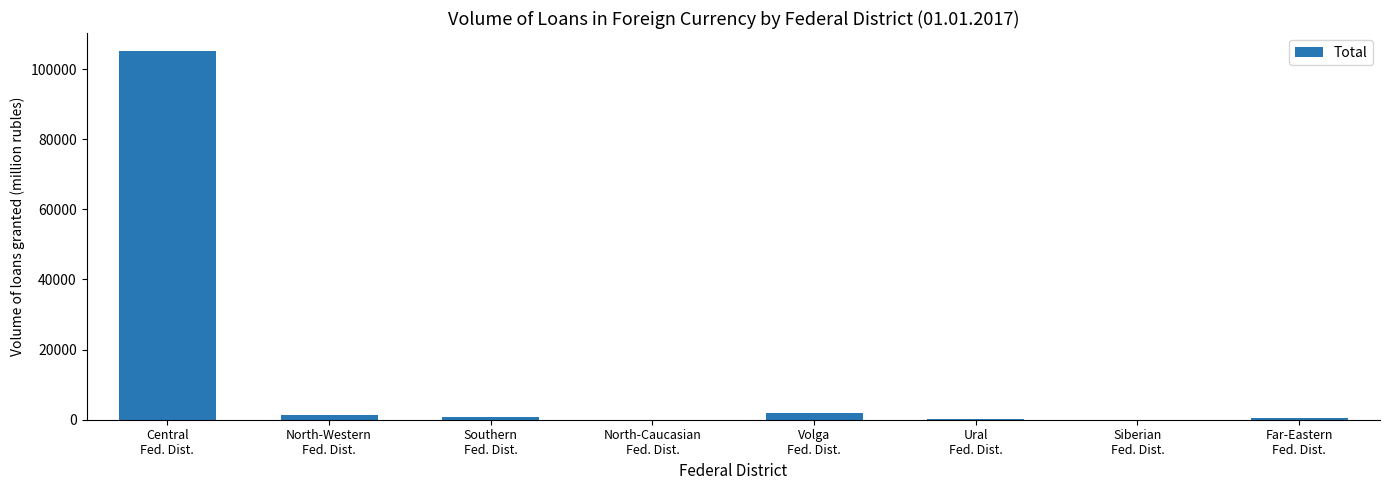

What is the sum of all values?

109660